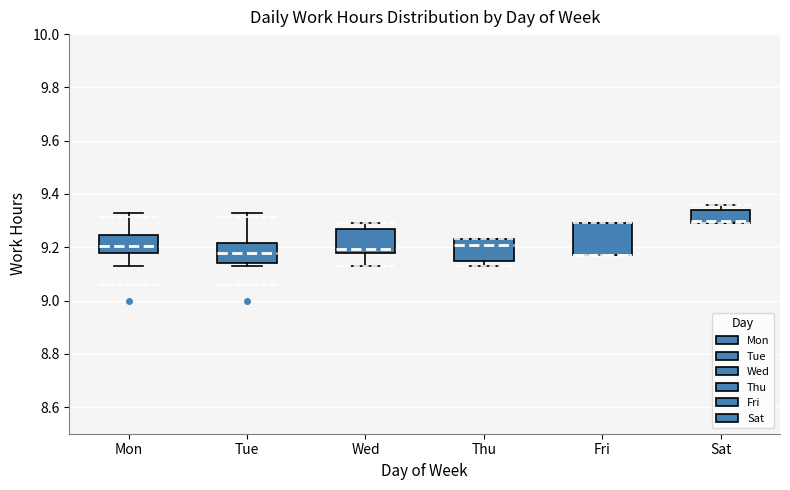

Which box is the tallest, from its lower edge to its upper edge?

Fri